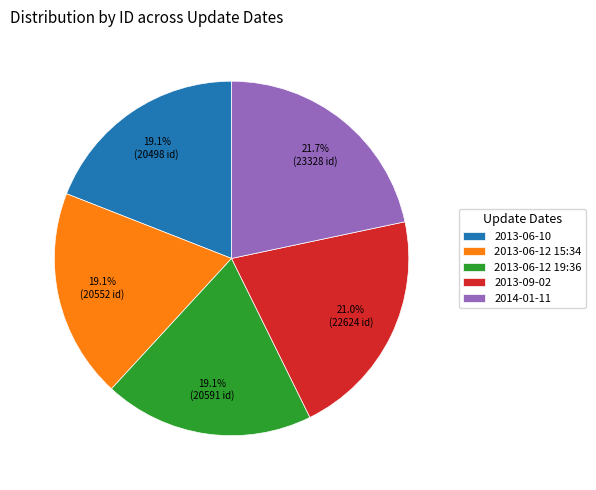

Between 2013-06-12 15:34 and 2014-01-11, which is larger?

2014-01-11